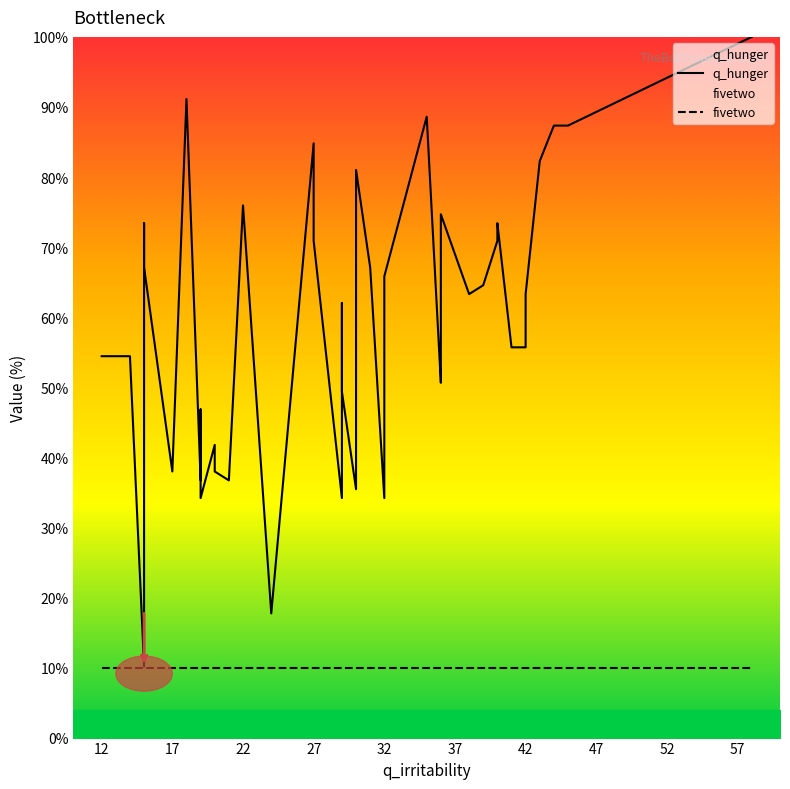

What value does the q_hunger series have at 12?

54.4